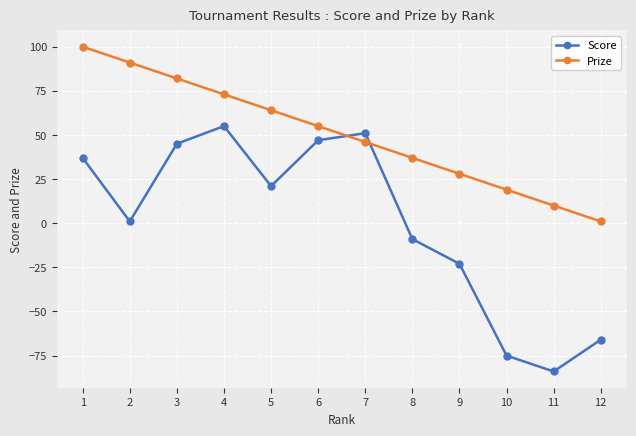

At which label is Score closest to -14?

8